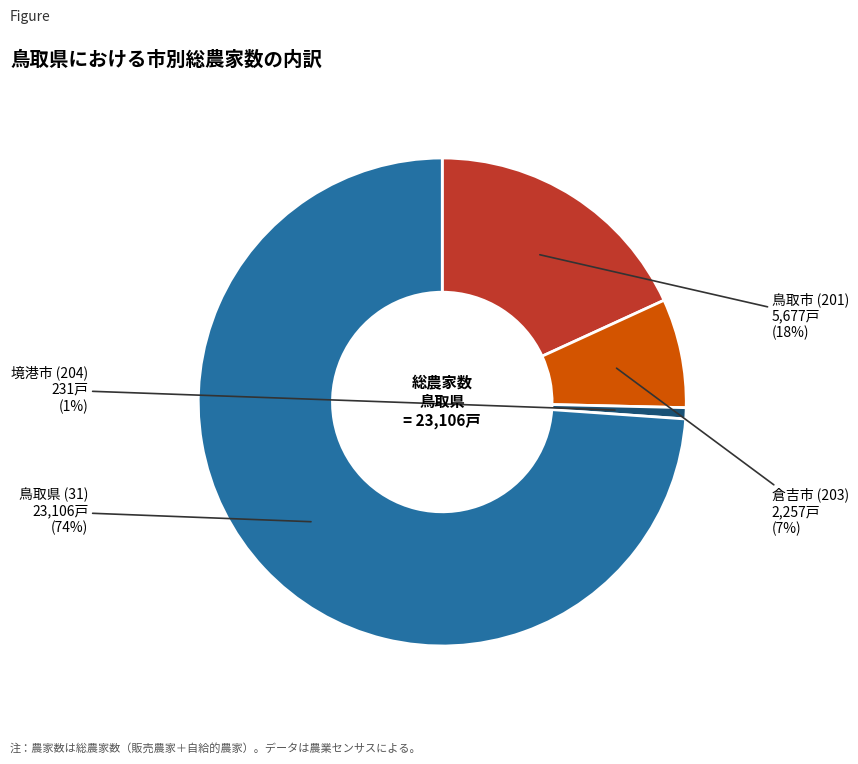

Is there a majority slice in this chart?

Yes